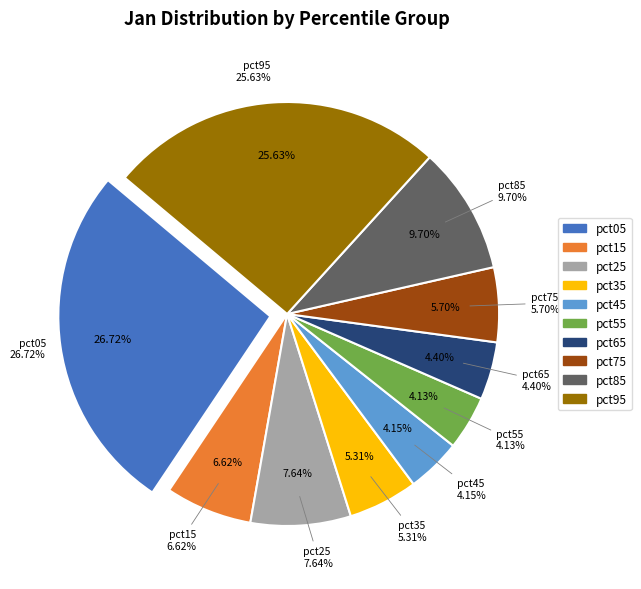

Which category has the biggest portion of the pie?

pct05